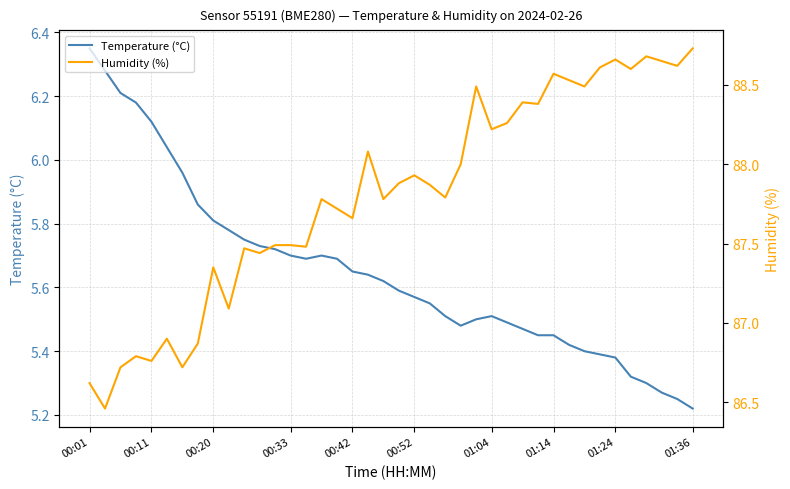

The value of Temperature (°C) at 00:33 is 7.9. True or false?

False